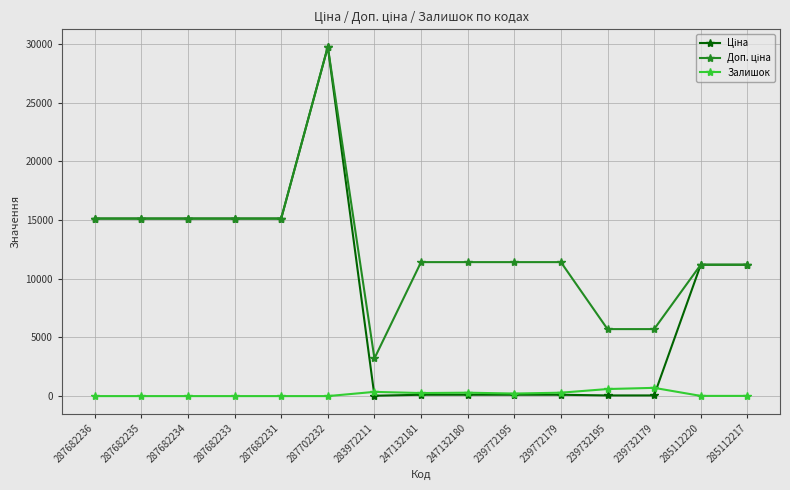

Which category has the highest value across all series?

287702232